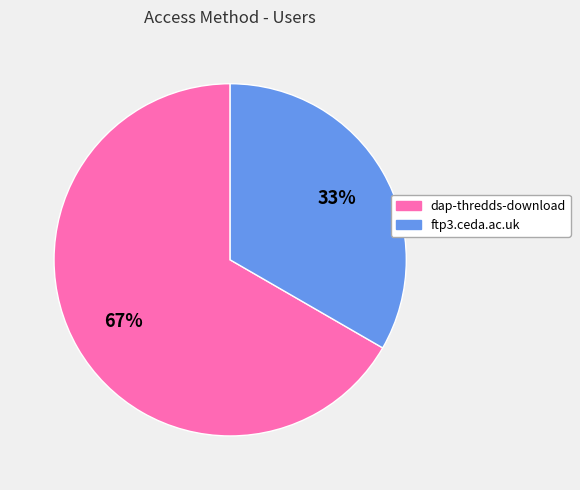

Is there any slice that represents more than half of the pie?

Yes